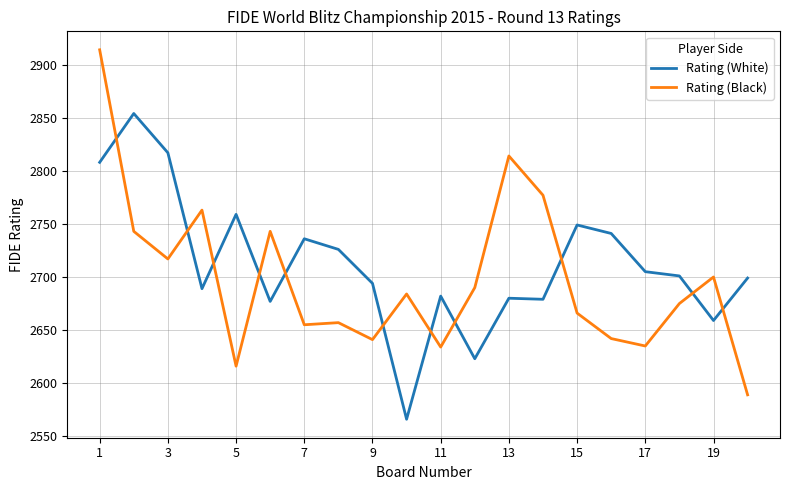

True or false: Rating (Black) and Rating (White) cross at least once.

True